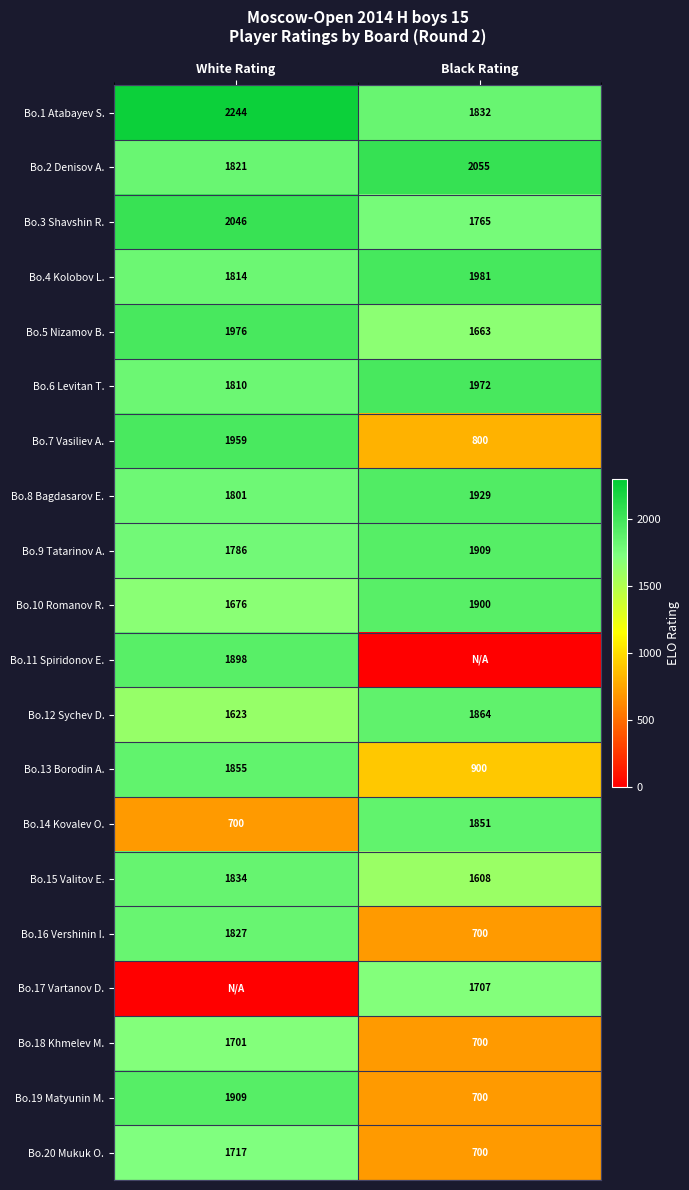

Is the value of Bo.16 Vershinin I. at Black Rating greater than the value of Bo.10 Romanov R. at White Rating?

No